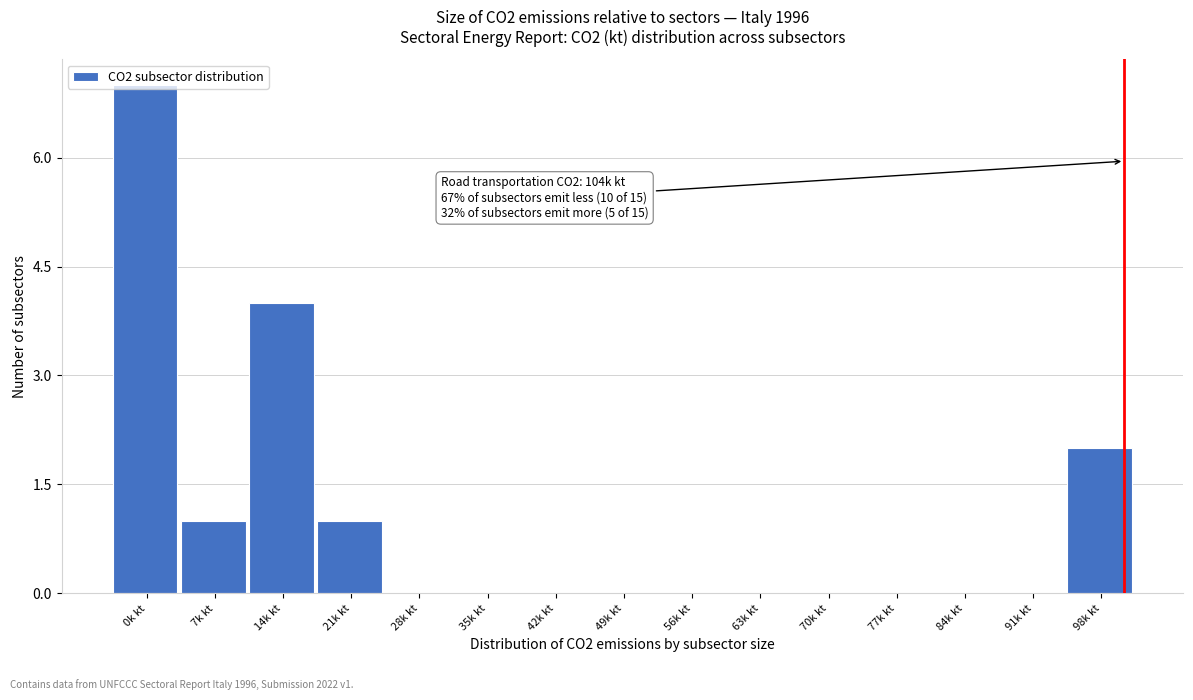

Approximately how many times larger is the value at 98k kt compared to 7k kt?

2.0